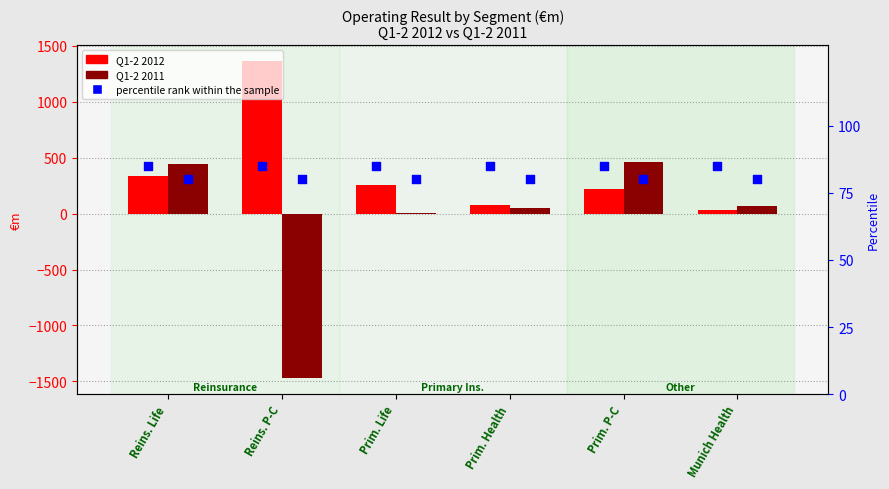

Which series reaches the maximum Y coordinate?

Q1-2 2012